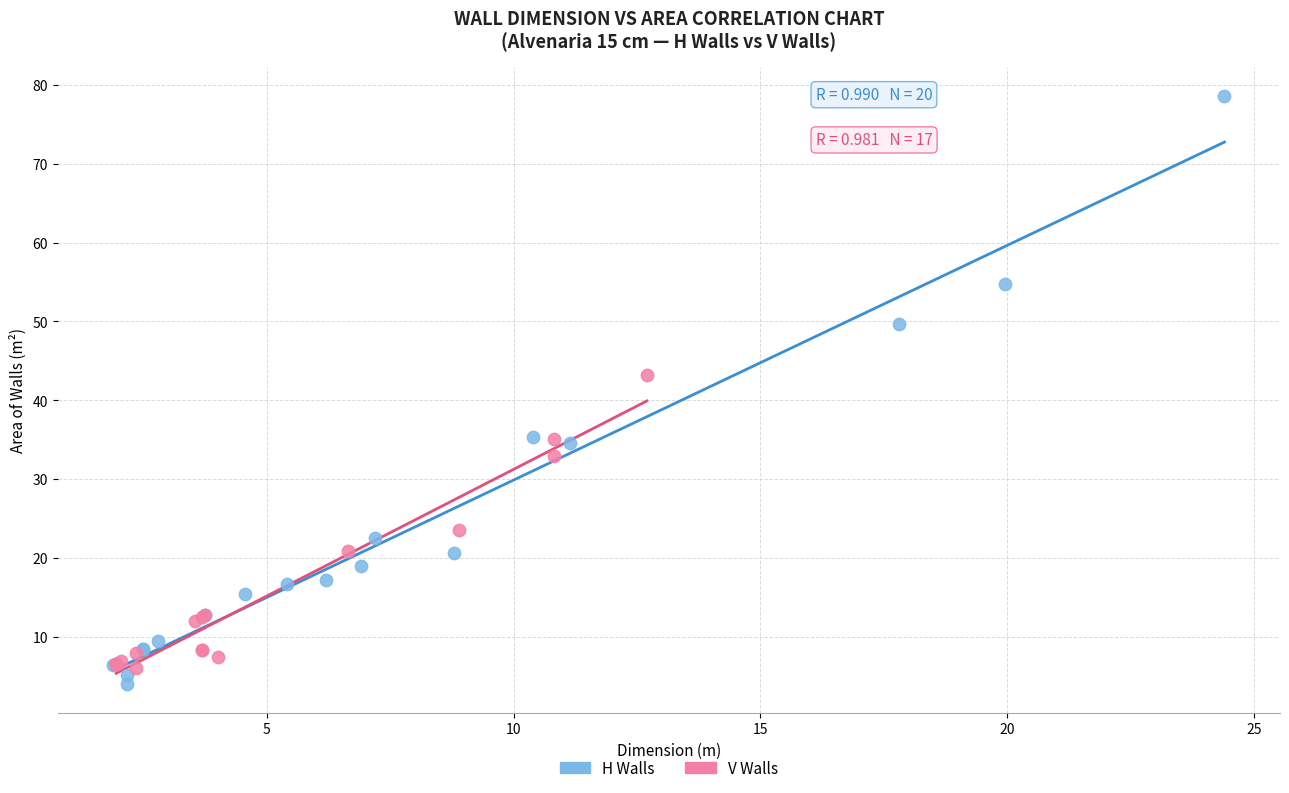

Which series has the largest Y range (max minus min)?

H Walls